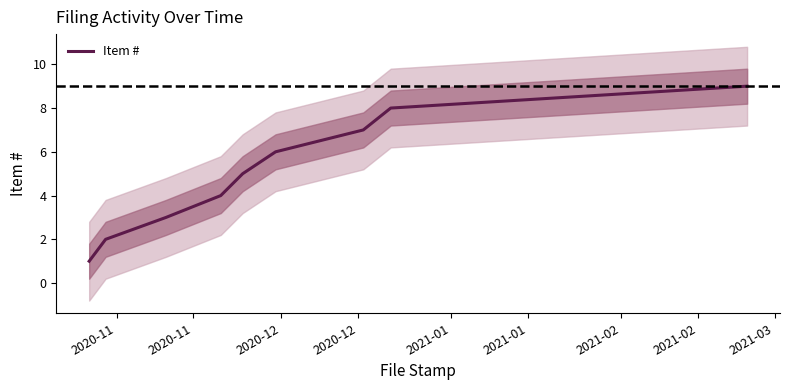

What is the label of the 9th point from the left?

2021-03